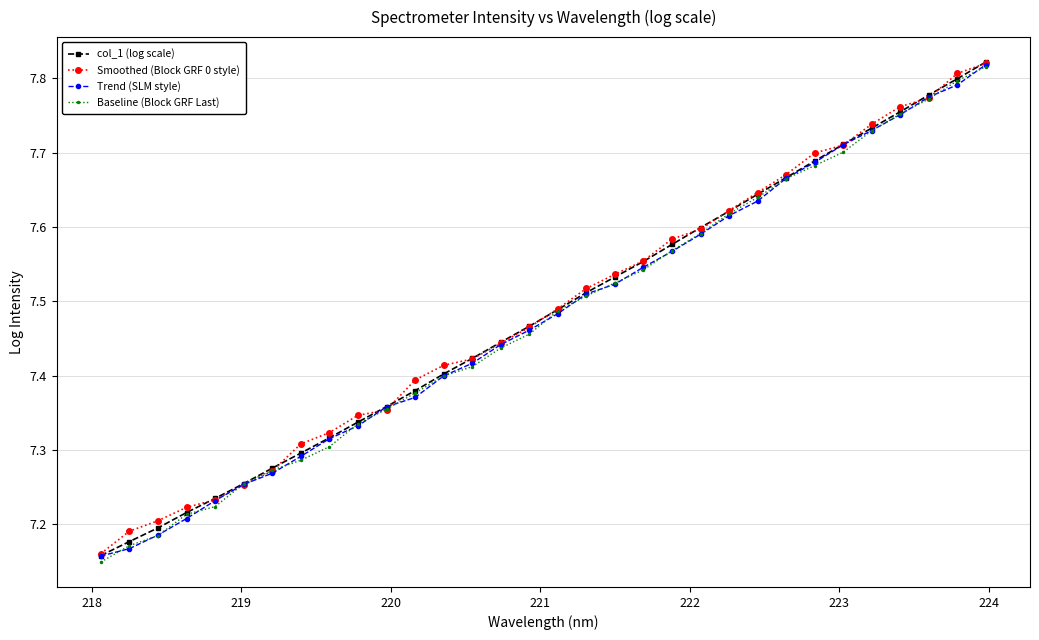

At how many categories does at least one series exceed 7?

32